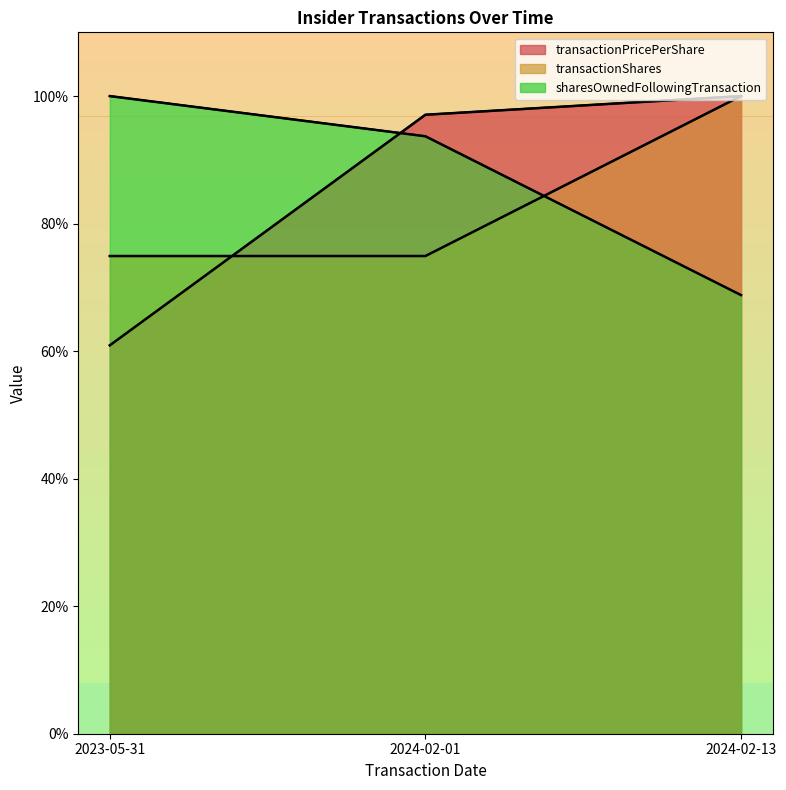

Reading left to right, list all the values displayed in this chart.

transactionPricePerShare: 2023-05-31=60.9	2024-02-01=97.1	2024-02-13=100.0
transactionShares: 2023-05-31=74.9	2024-02-01=74.9	2024-02-13=100.0
sharesOwnedFollowingTransaction: 2023-05-31=100.0	2024-02-01=93.7	2024-02-13=68.8